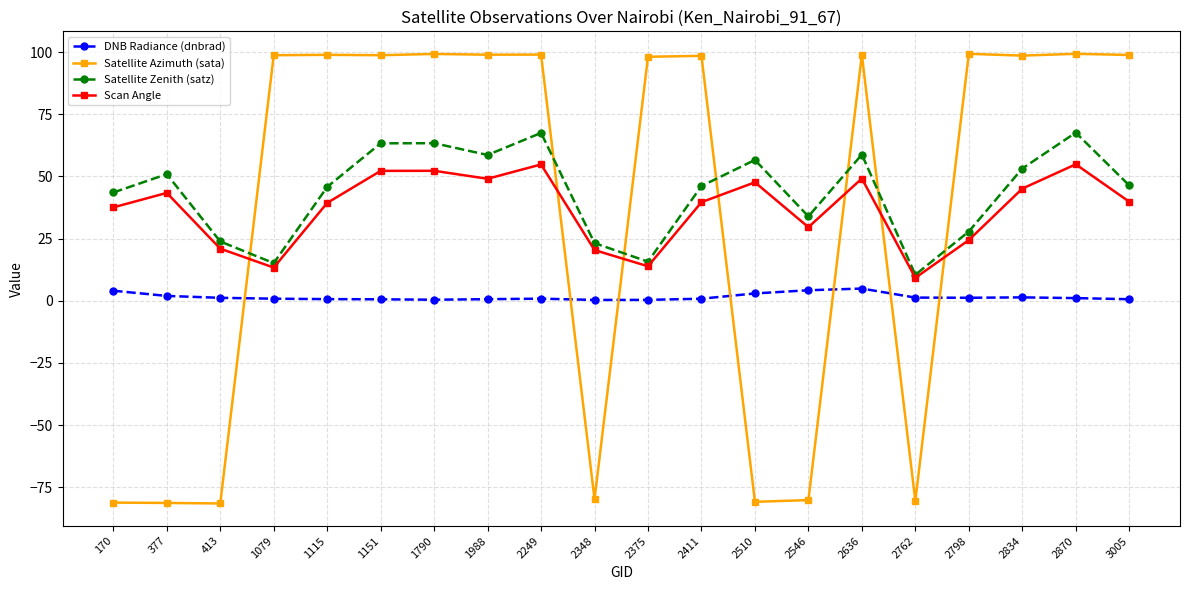

How many times do Satellite Azimuth (sata) and Satellite Zenith (satz) cross each other?

7